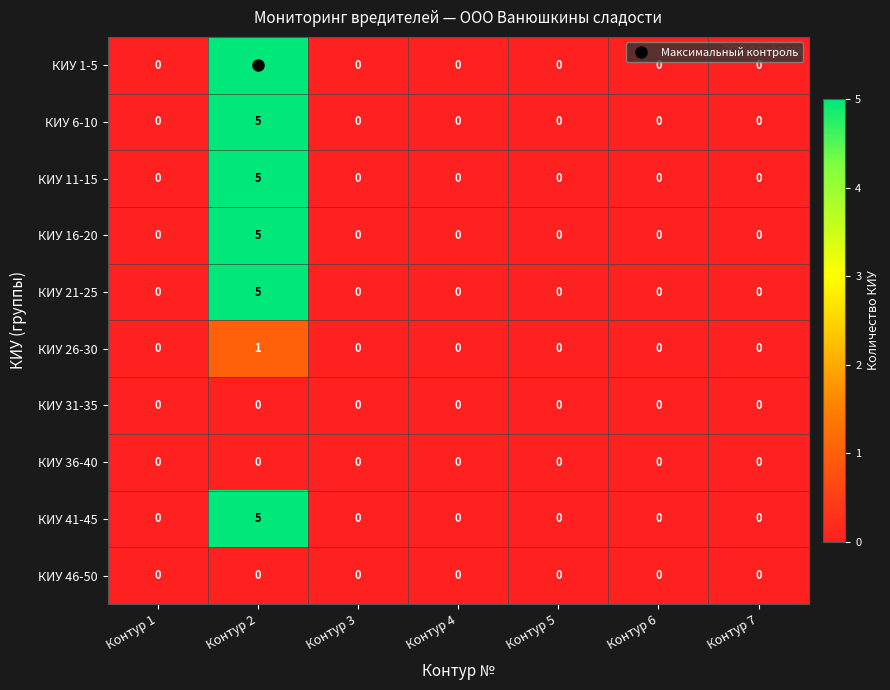

What is the difference between the maximum and minimum values in the КИУ 11-15 series?

5